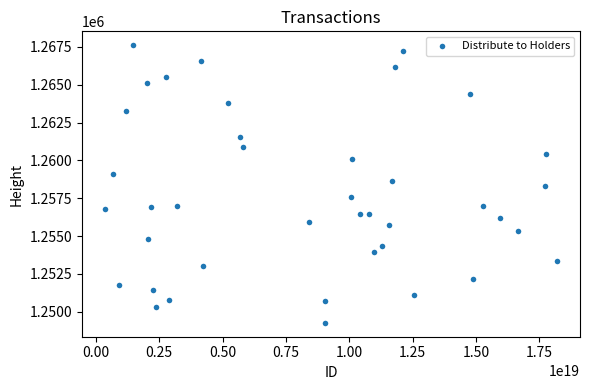

What is the range of X values (max minus min)?

17868969937729873920